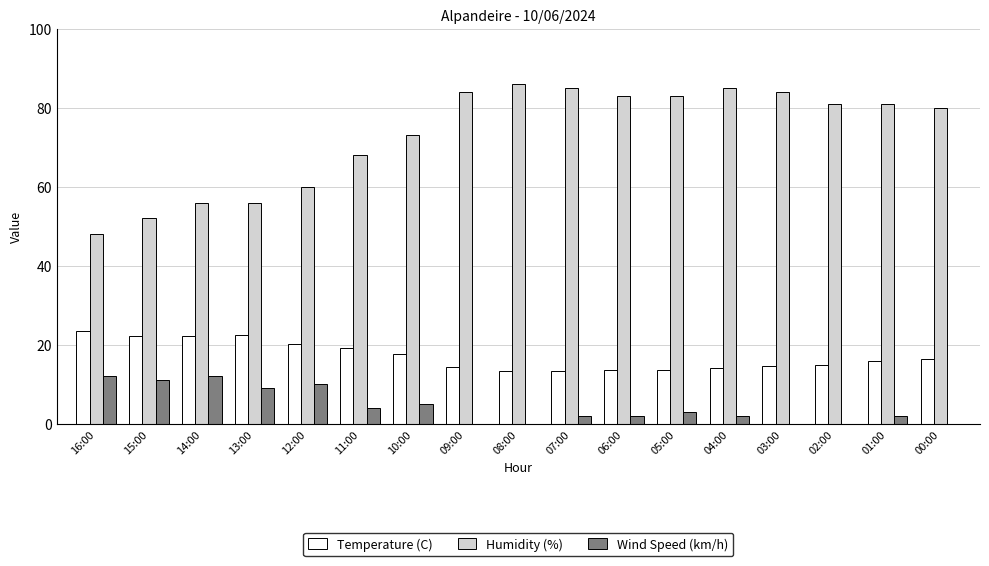

What is the maximum value shown in the chart?

86.0